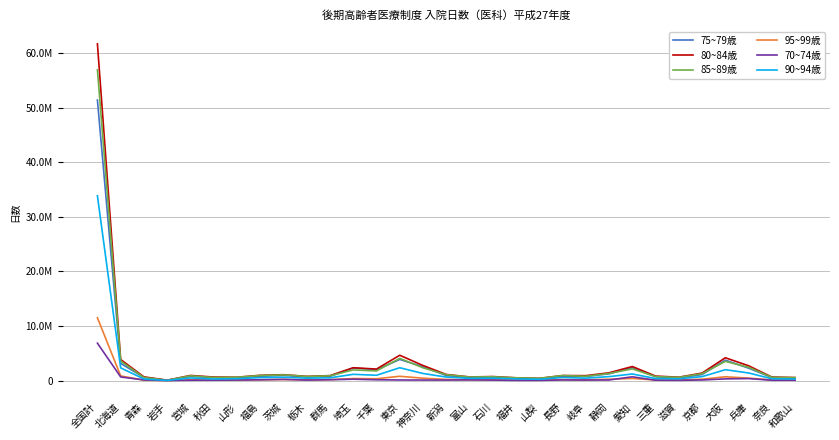

Is this an area chart (filled region under the line)?

No